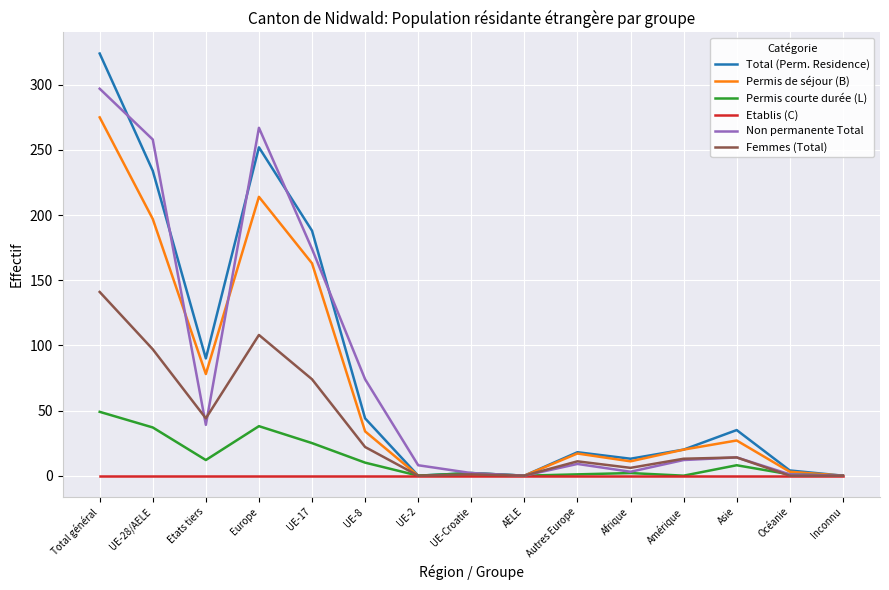

What position from the left is Amérique?

12